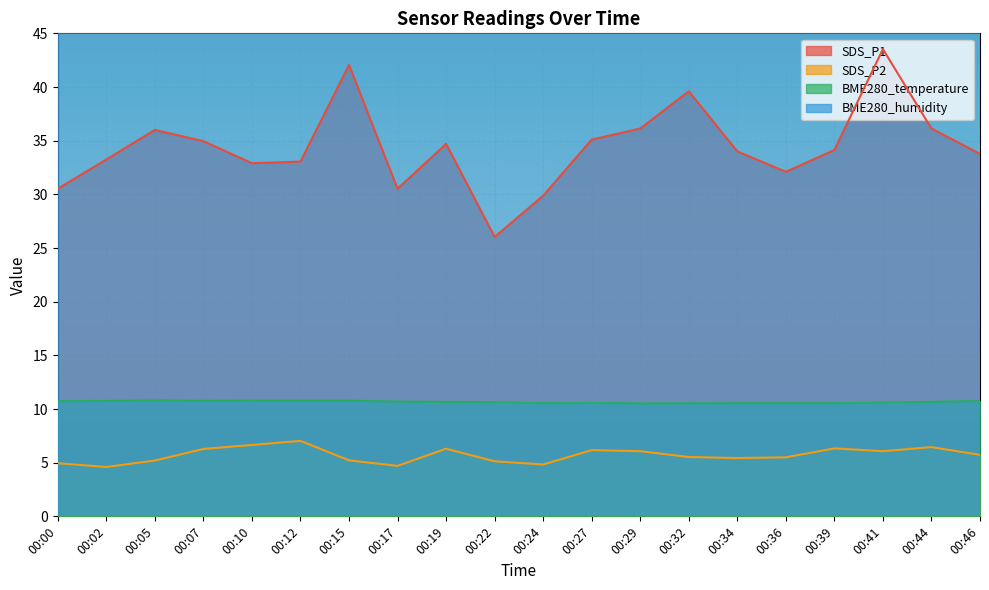

True or false: BME280_temperature and SDS_P2 cross at least once.

False